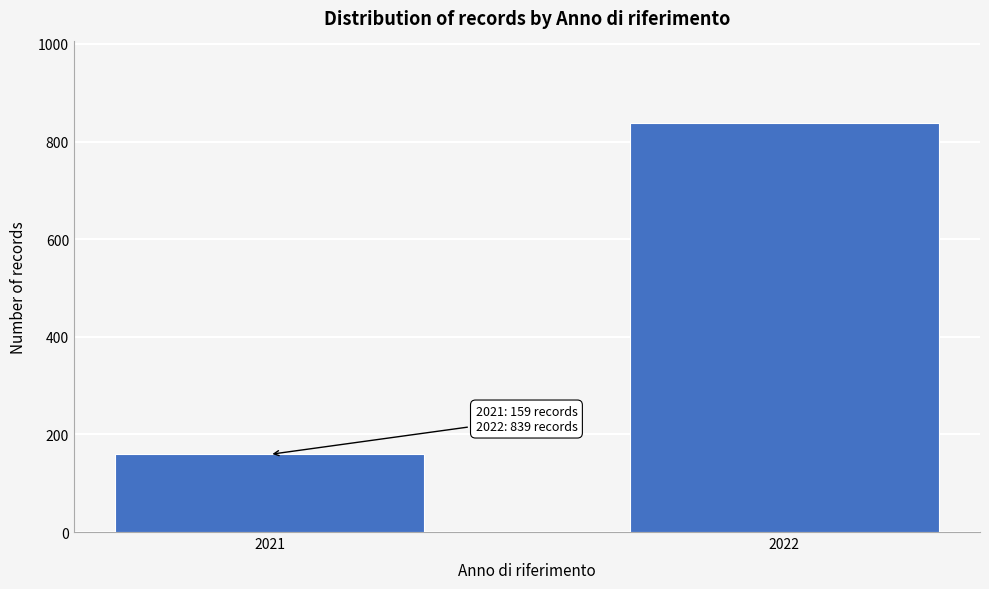

Reading left to right, extract all data points from this chart.

159	839